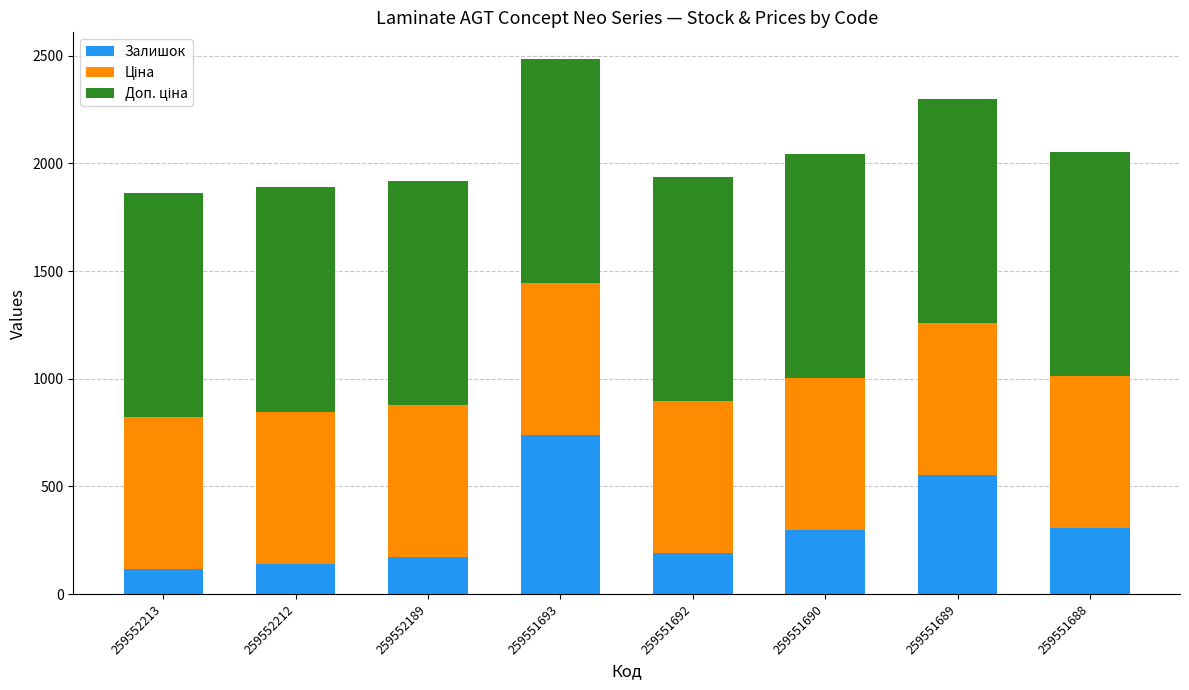

What is the total value across all series at 259552212?

1888.5